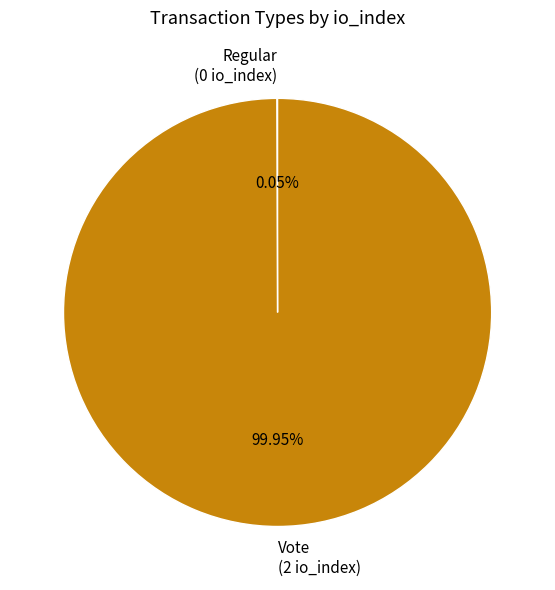

Is there any slice that represents more than half of the pie?

Yes